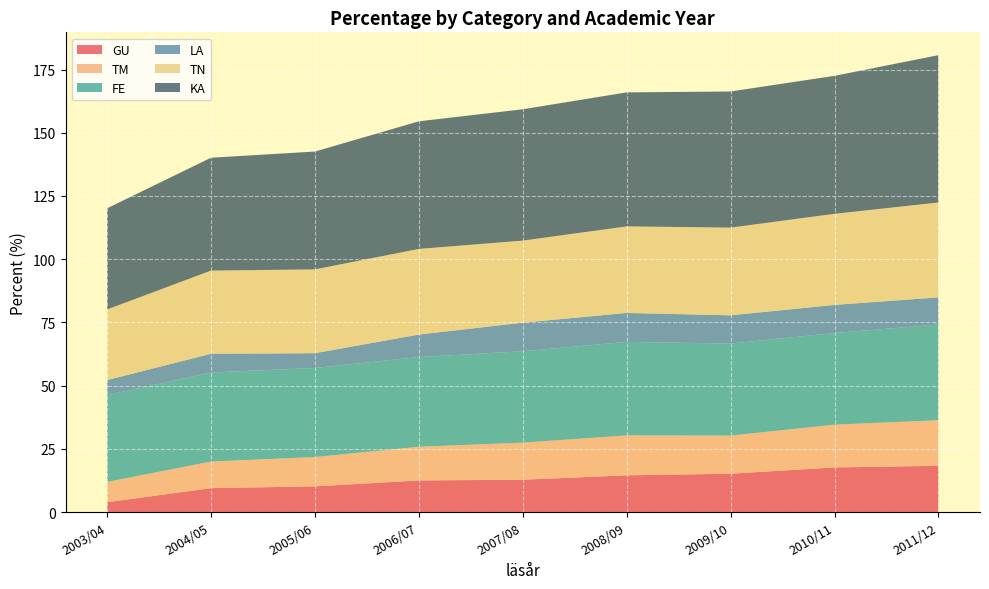

Reading left to right, what are all the values shown in this chart?

GU: 2003/04=3.9	2004/05=9.4	2005/06=10.1	2006/07=12.5	2007/08=12.8	2008/09=14.5	2009/10=15.2	2010/11=17.6	2011/12=18.3
TM: 2003/04=8.0	2004/05=10.5	2005/06=11.6	2006/07=13.3	2007/08=14.7	2008/09=15.8	2009/10=15.1	2010/11=16.9	2011/12=18.0
FE: 2003/04=34.3	2004/05=35.2	2005/06=35.2	2006/07=35.5	2007/08=36.2	2008/09=37.0	2009/10=36.4	2010/11=36.3	2011/12=37.9
LA: 2003/04=6.0	2004/05=7.4	2005/06=5.8	2006/07=8.9	2007/08=11.3	2008/09=11.4	2009/10=11.2	2010/11=11.1	2011/12=10.7
TN: 2003/04=27.9	2004/05=32.9	2005/06=33.2	2006/07=33.9	2007/08=32.5	2008/09=34.2	2009/10=34.7	2010/11=36.0	2011/12=37.5
KA: 2003/04=40.0	2004/05=44.6	2005/06=46.6	2006/07=50.5	2007/08=51.9	2008/09=53.0	2009/10=53.8	2010/11=54.6	2011/12=58.3